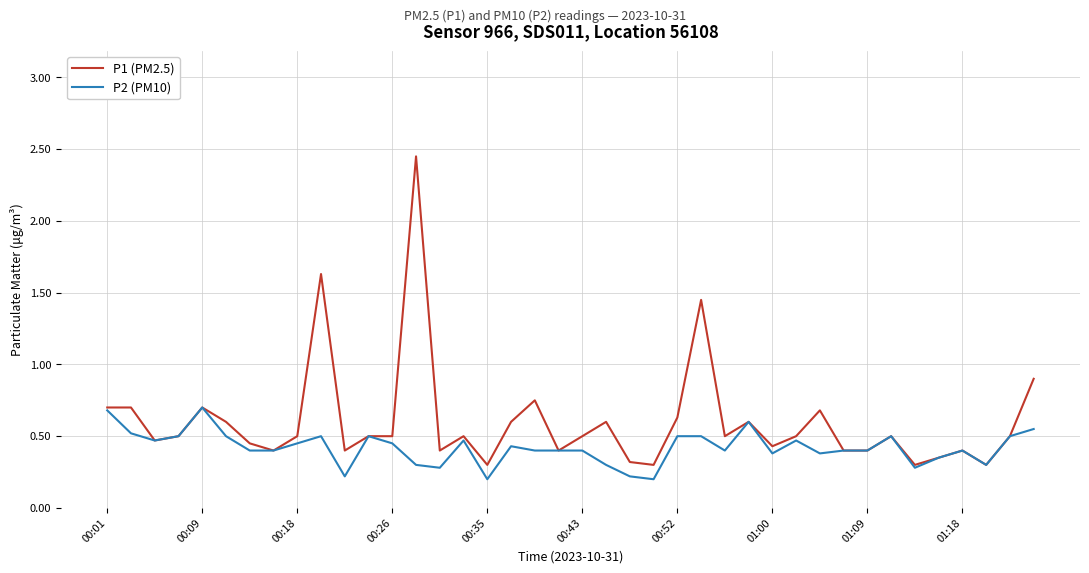

Which series has the largest total across all categories?

P1 (PM2.5)